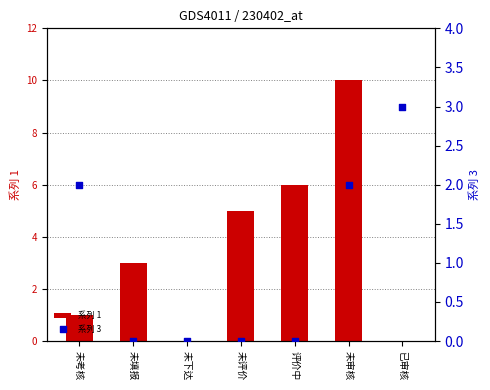

Which series has the widest spread of Y values?

系列 1